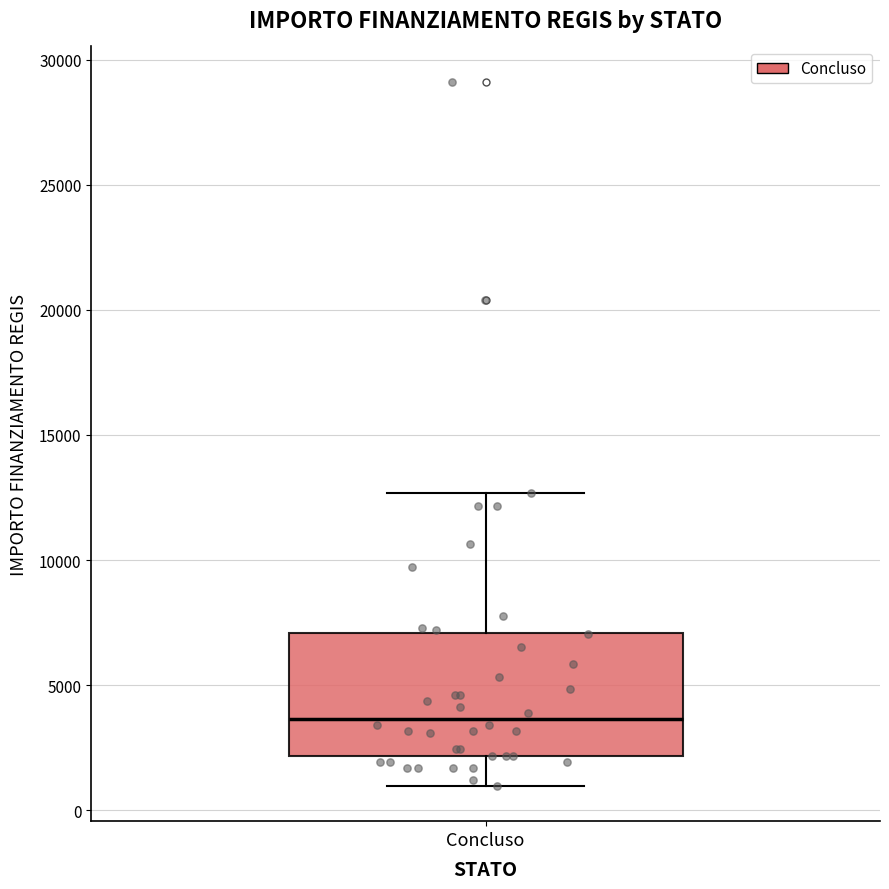

Transcribe this box plot: give where the median line is, the range the box spans, and where the two whiskers end, as read against the y-axis. The values are not printed on the chart, so give them approximately, as read against the axis.

median 3500, box 2000 to 7000, whiskers 1000 to 12500